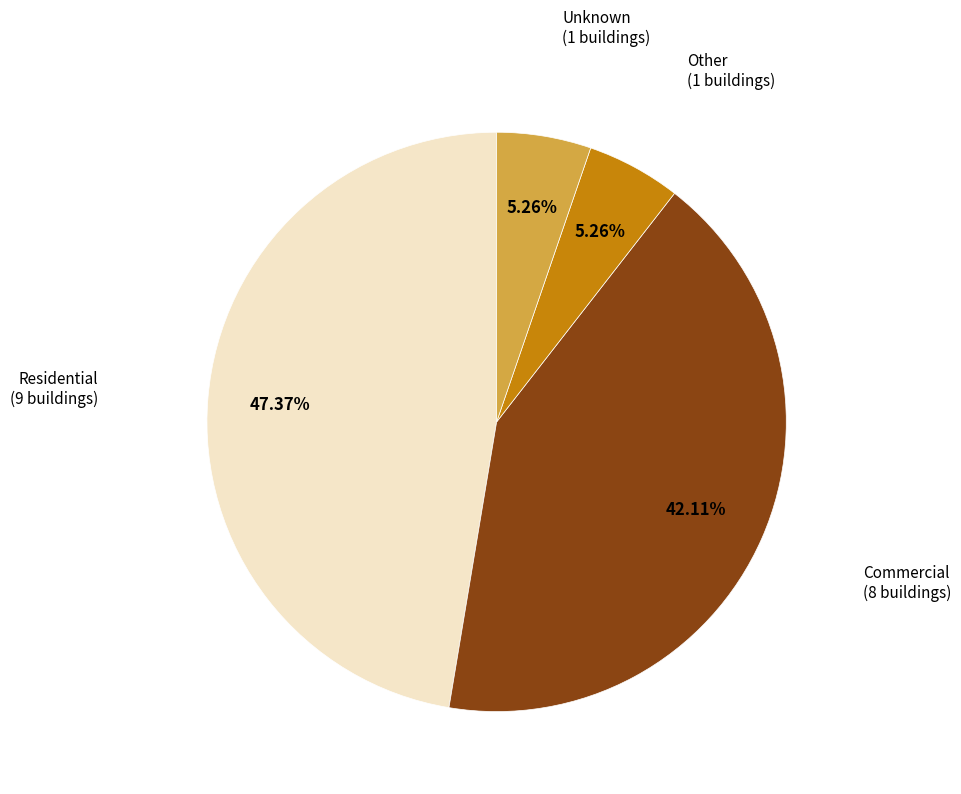

Between Residential and Unknown, which is larger?

Residential